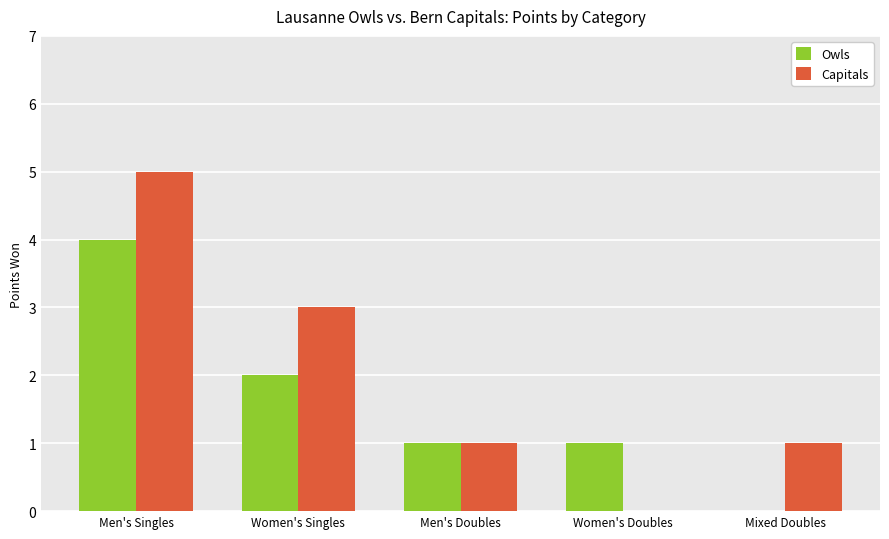

True or false: Owls has a value of 1 at Men's Doubles.

True